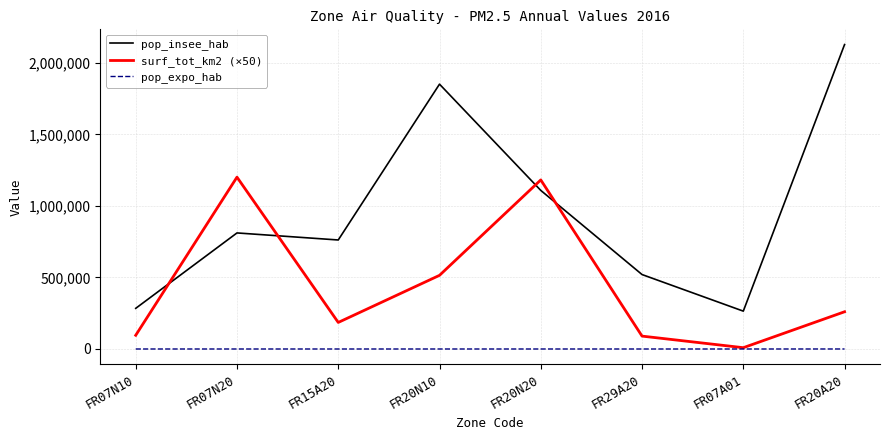

What is the highest value of the pop_expo_hab series?

100